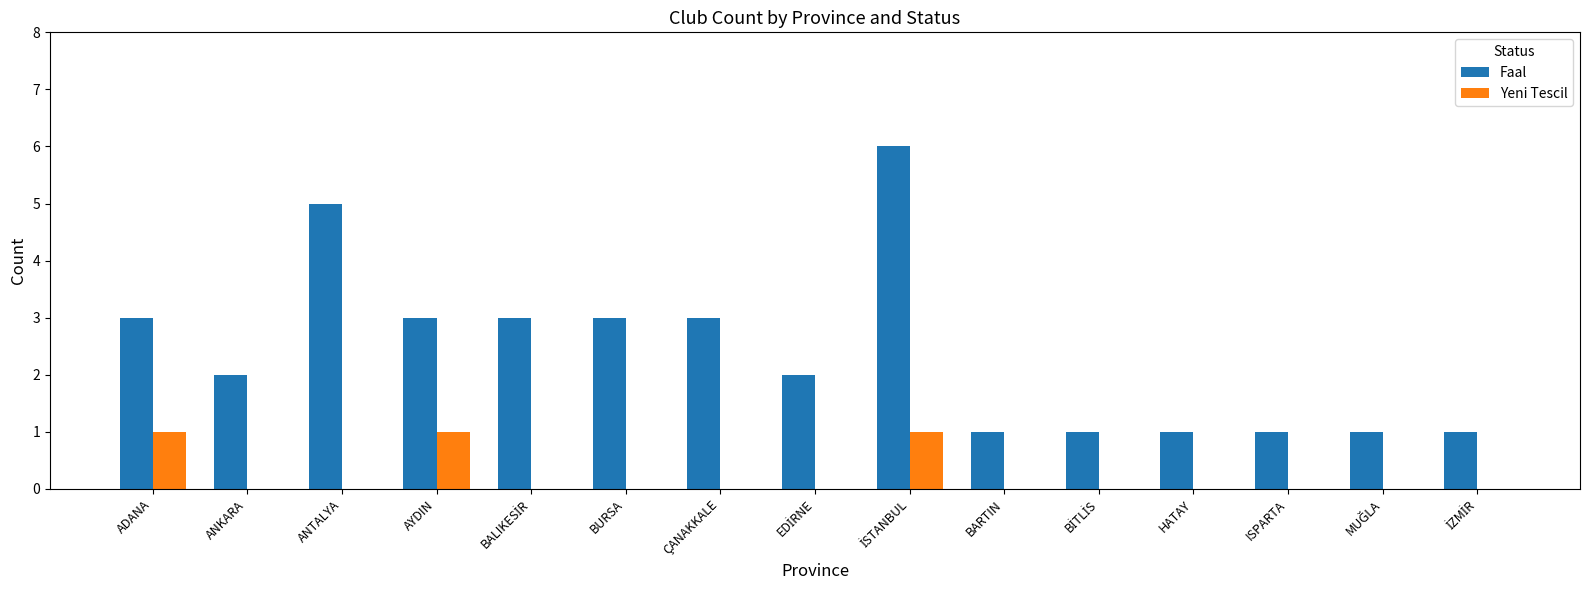

How many groups of bars are there?

15